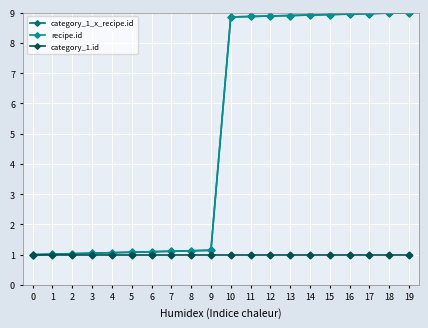

True or false: category_1_x_recipe.id and recipe.id intersect in this chart.

False